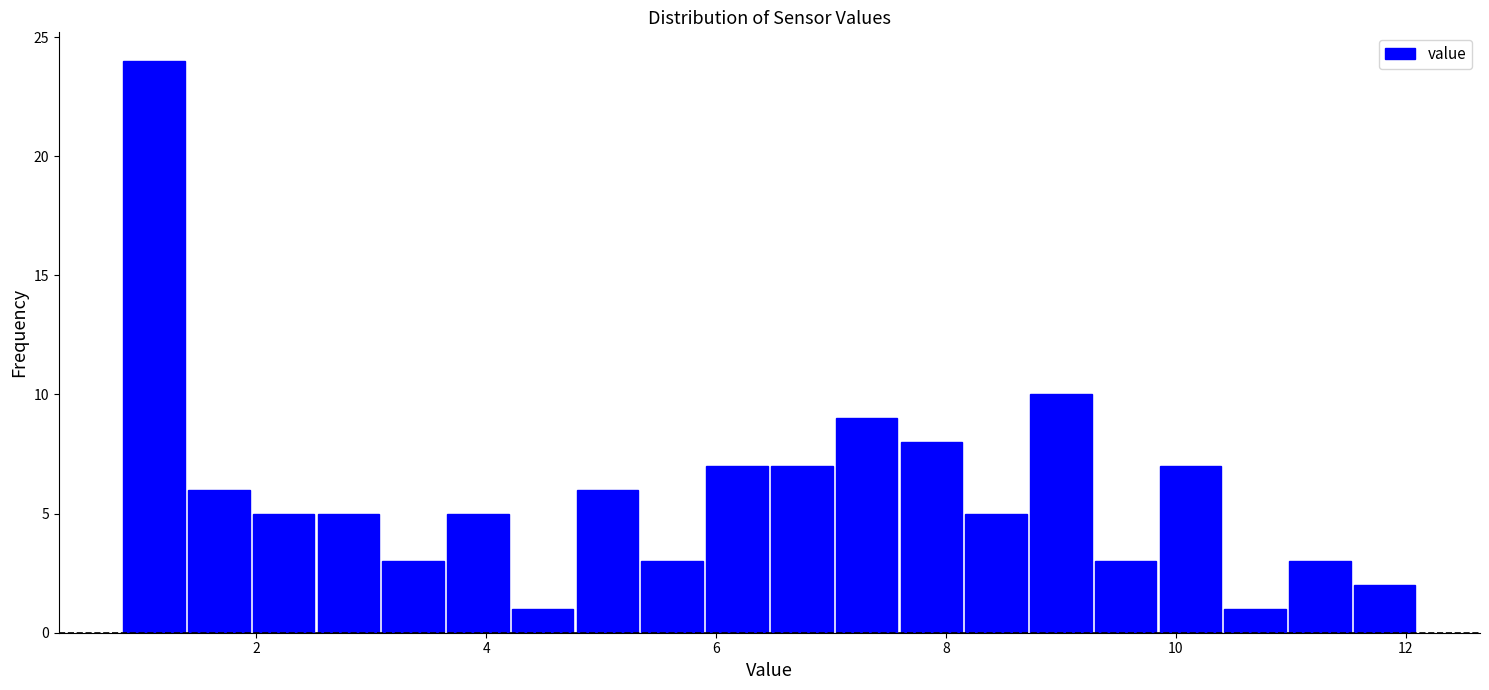

Around what value on the x-axis is the tallest bar? Give the approximate position of its centre, as read against the axis.

1.2